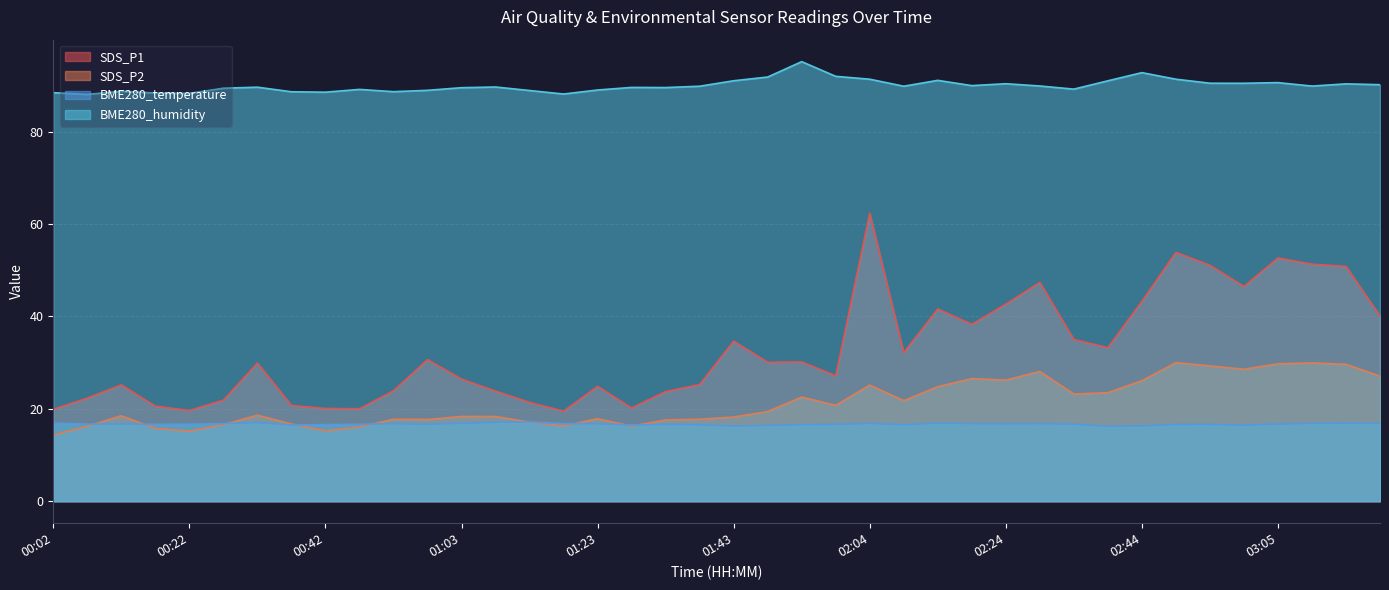

What is the approximate value of SDS_P2 at 02:34?

23.2